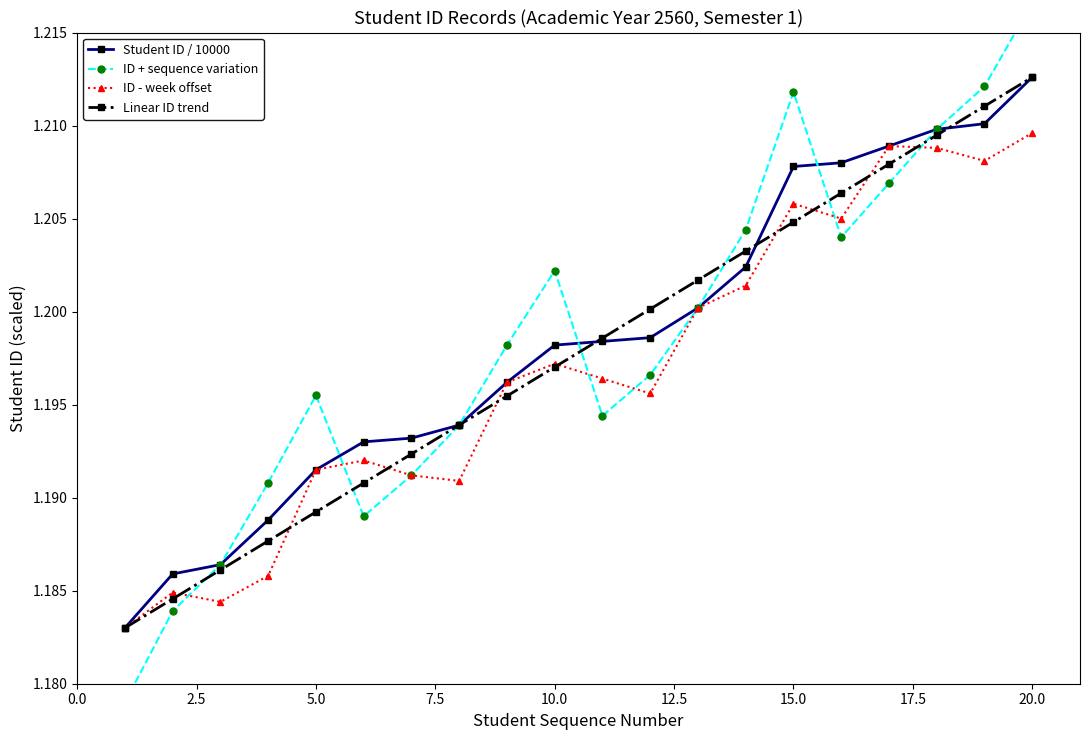

Is it true that ID - week offset equals 1.7 at 20.0?

False